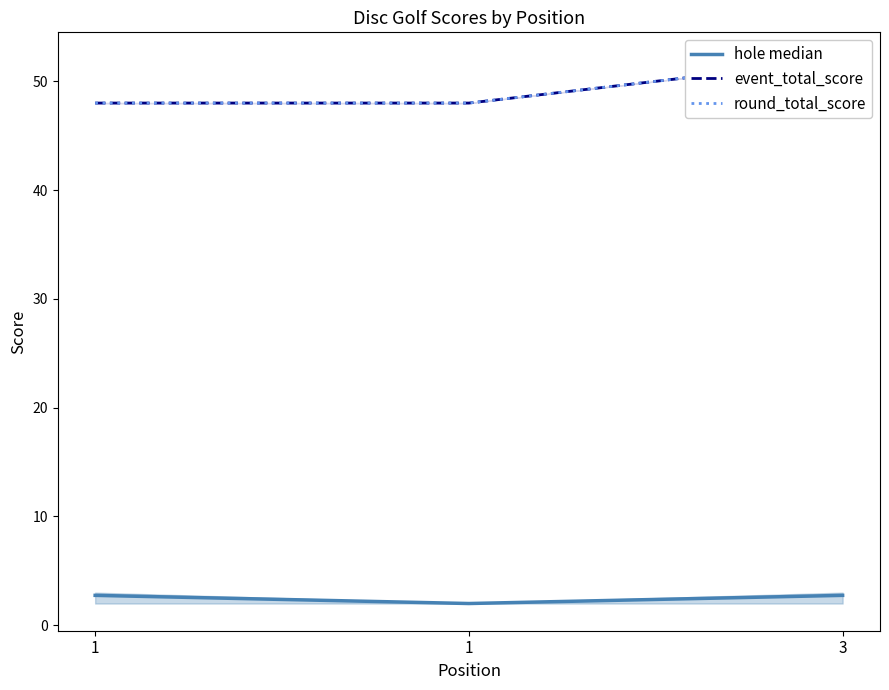

At how many categories does at least one series exceed 11?

3